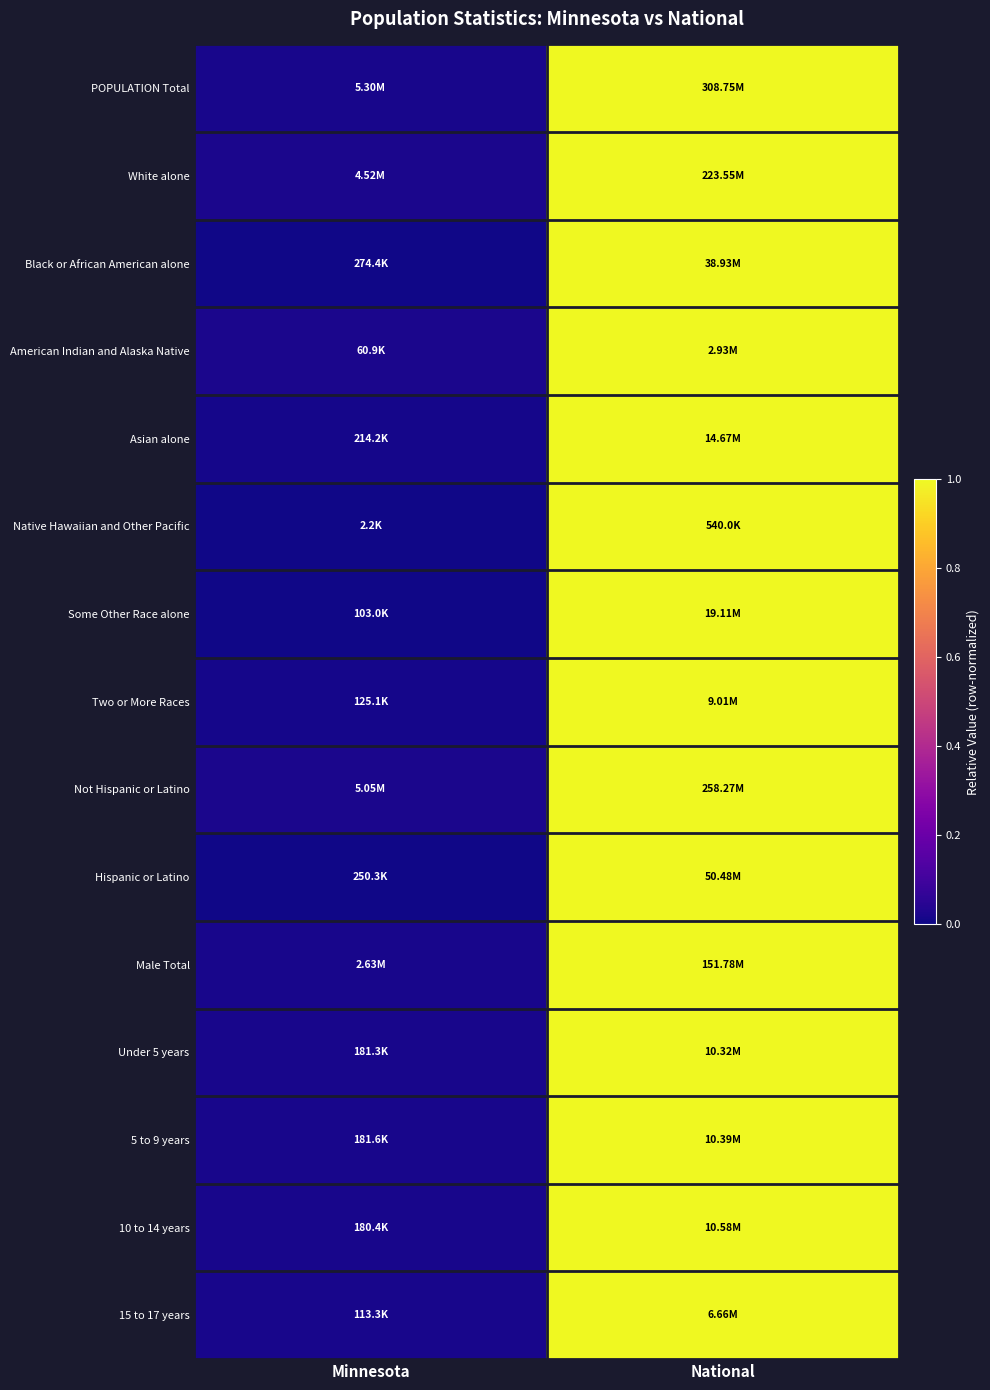

At which category is the sum across all series the highest?

National